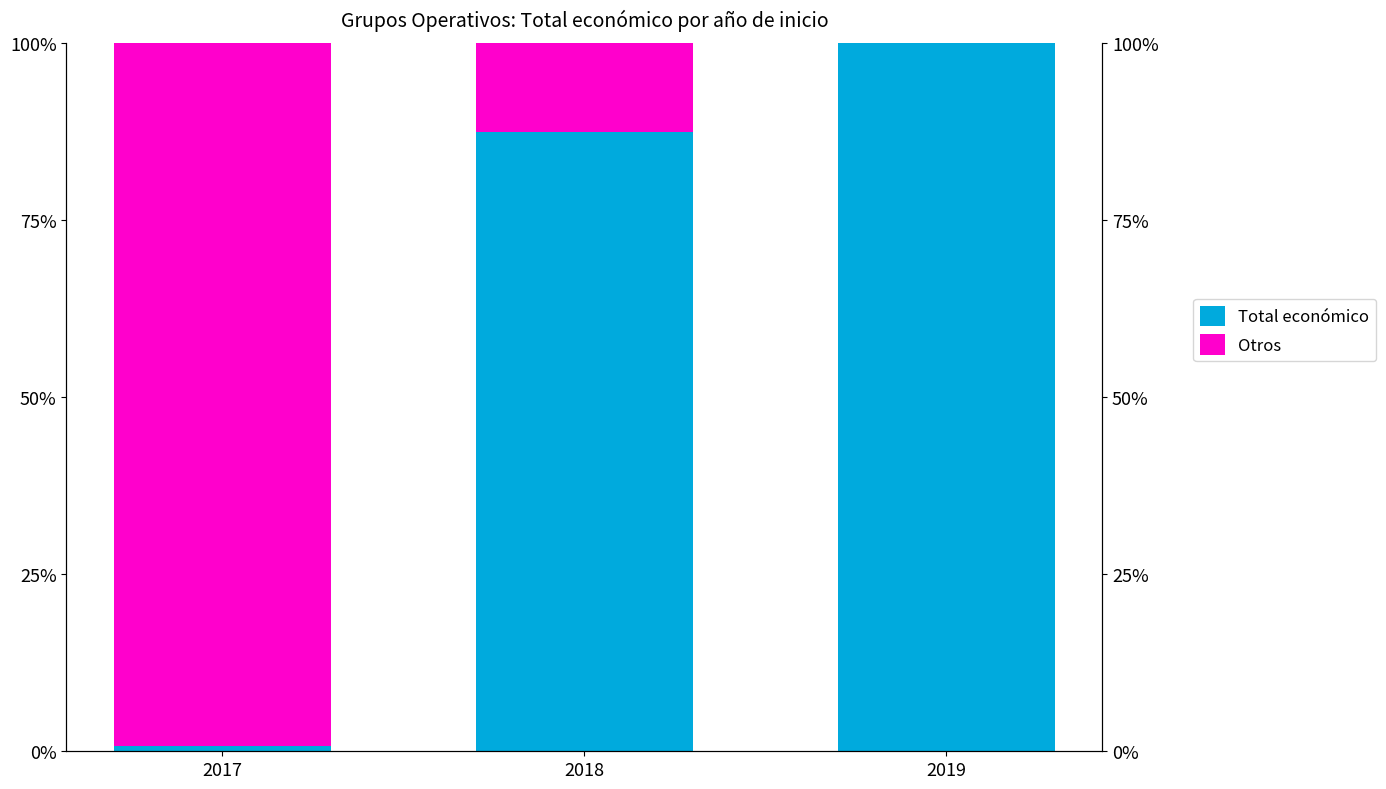

At which category is the sum across all series the highest?

2017